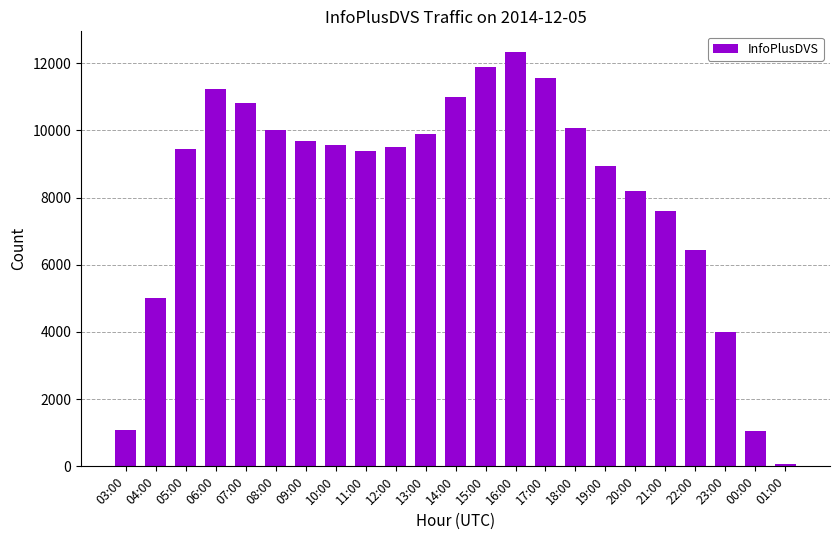

True or false: the data shows 3702 at 22:00.

False